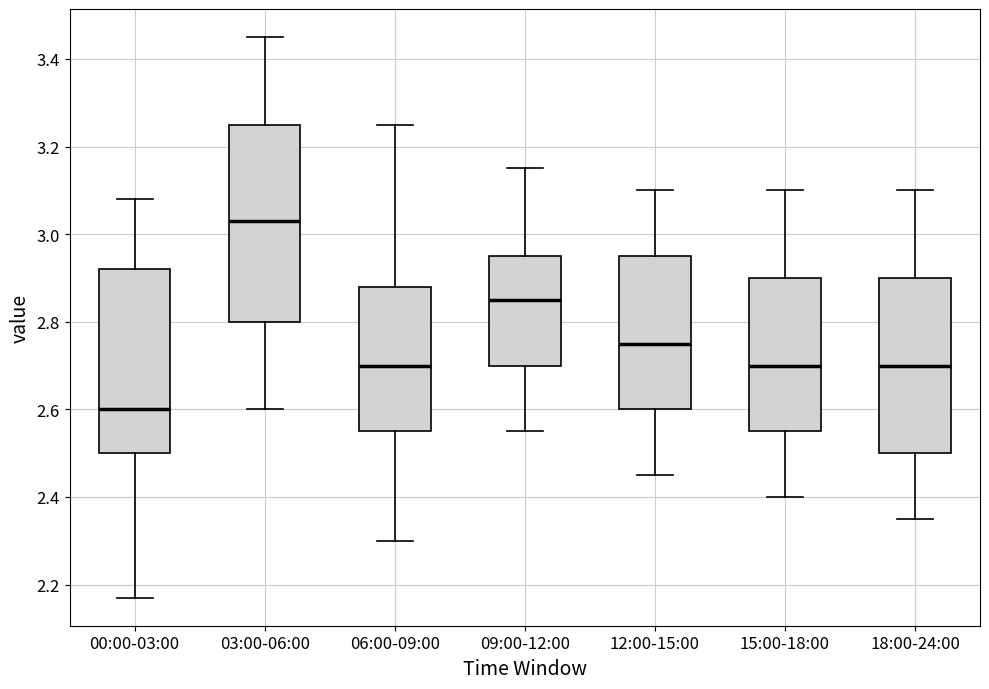

Where is the lower edge of the box for 09:00-12:00 on the y-axis? The values are not printed on the chart, so give them approximately, as read against the axis.

2.70